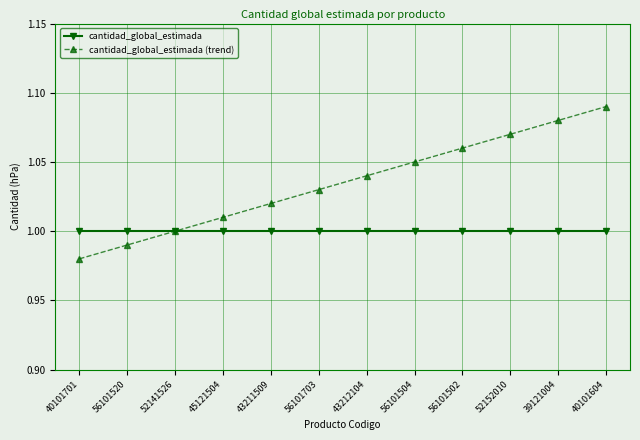

What is the label of the 2nd point from the left?

56101520